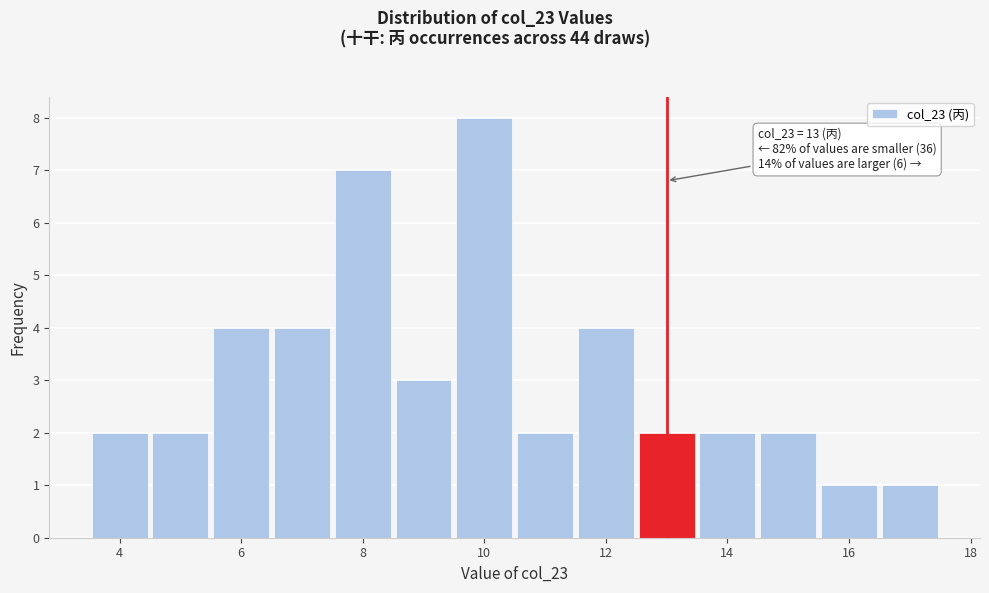

Over which range of the x-axis is the bar tallest?

9.5 to 10.5